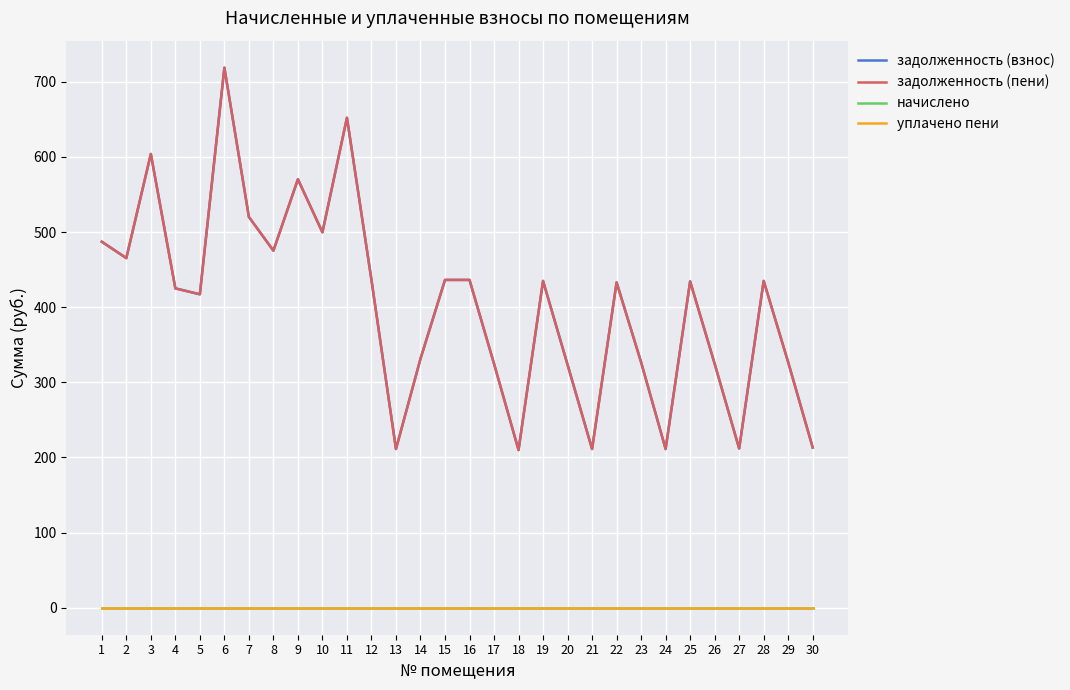

Is this an area chart (filled region under the line)?

No